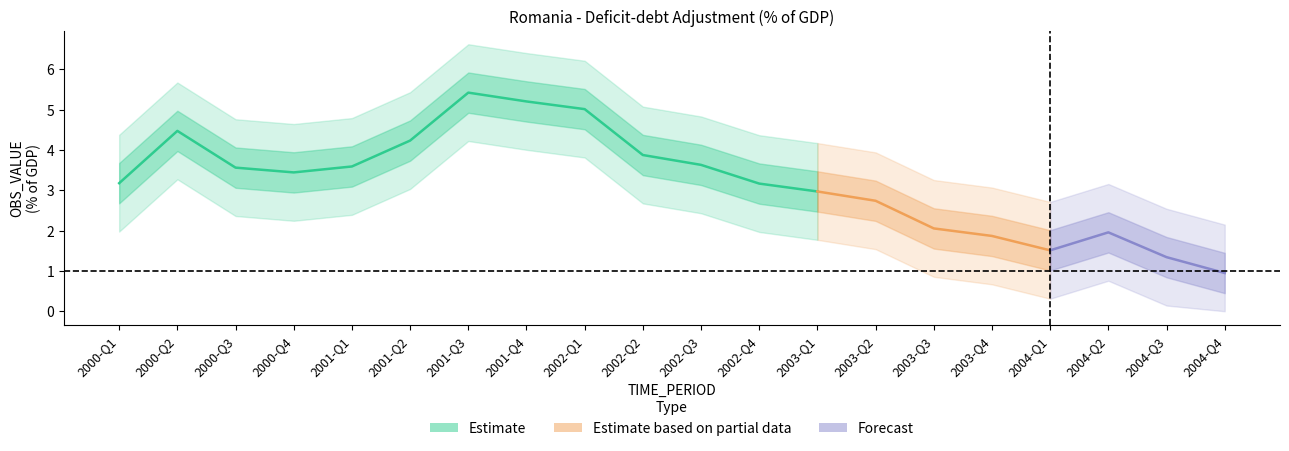

At which label does the data first exceed 3?

2000-Q1